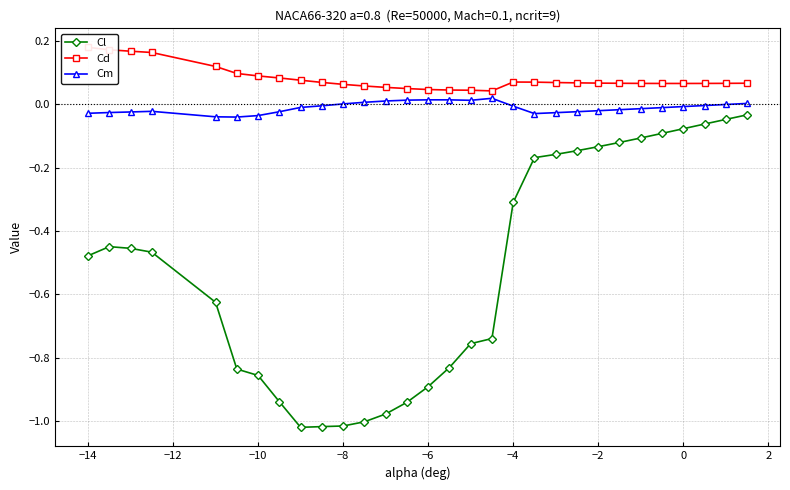

Is this an area chart (filled region under the line)?

No